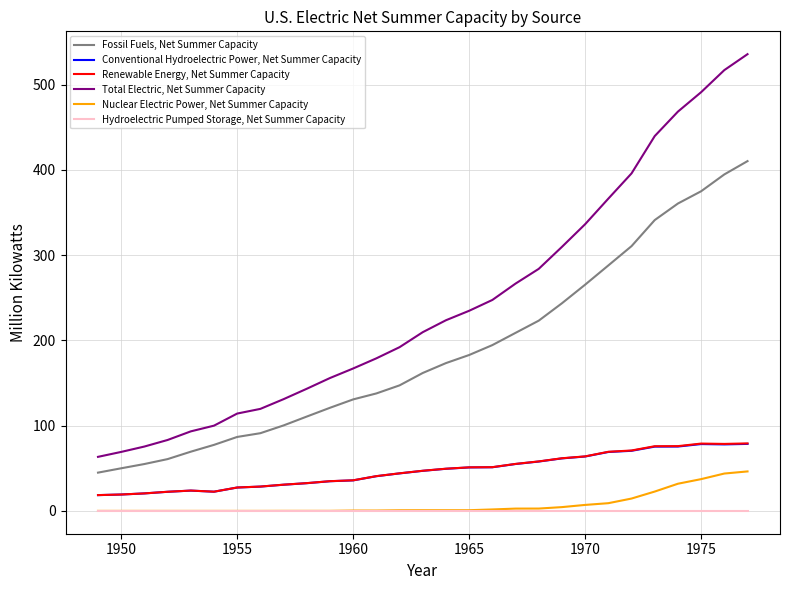

True or false: Renewable Energy, Net Summer Capacity and Total Electric, Net Summer Capacity intersect in this chart.

False